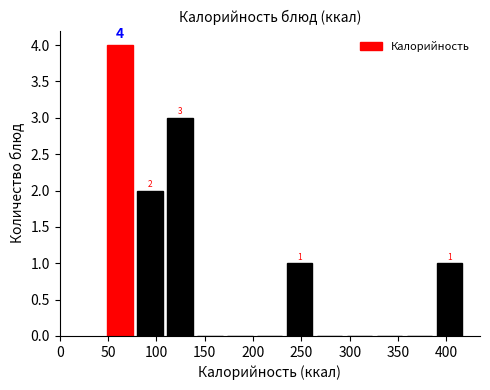

Over which range of the x-axis is the bar tallest?

45 to 80